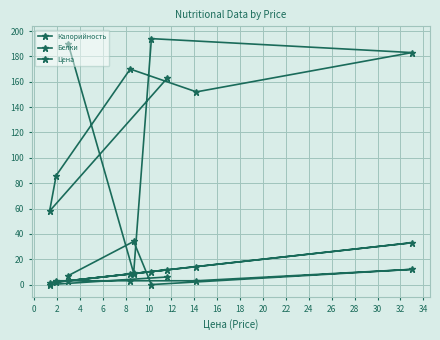

What is the average value of the Цена series?

10.3